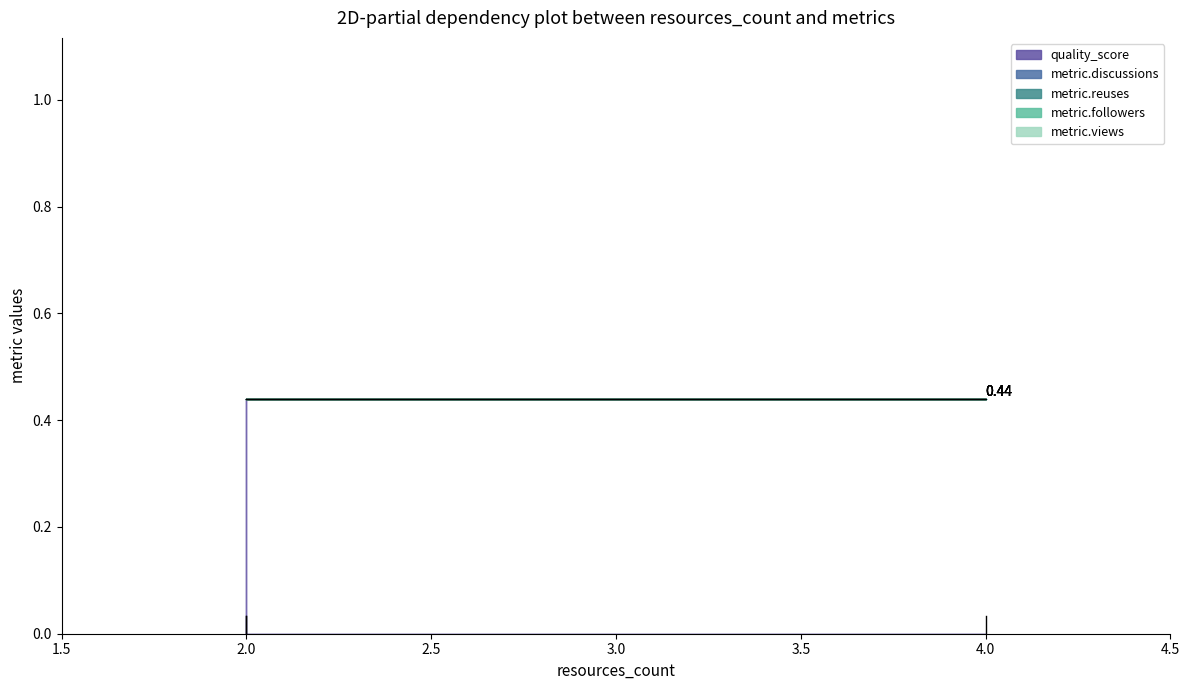

What is the spread (max minus min) of values at 2?

0.4